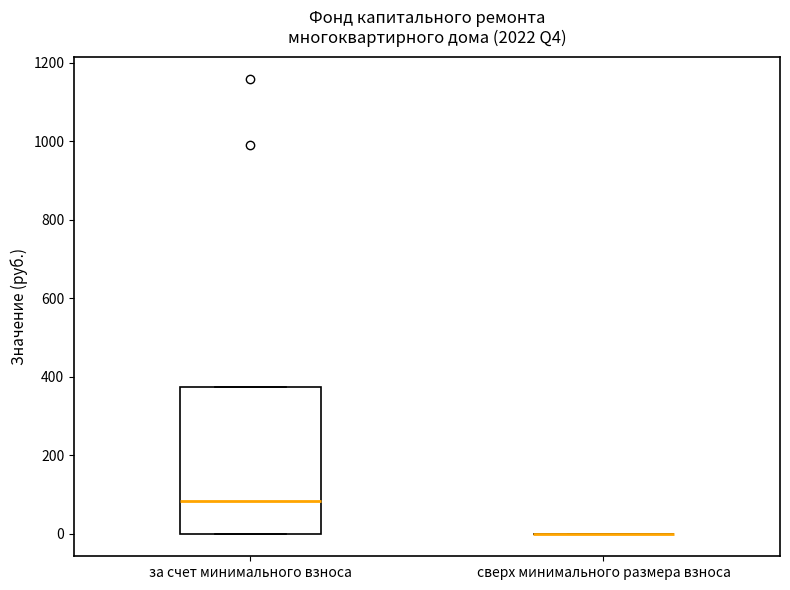

Comparing the boxes themselves (not the whiskers), which one is the tallest?

за счет минимального взноса